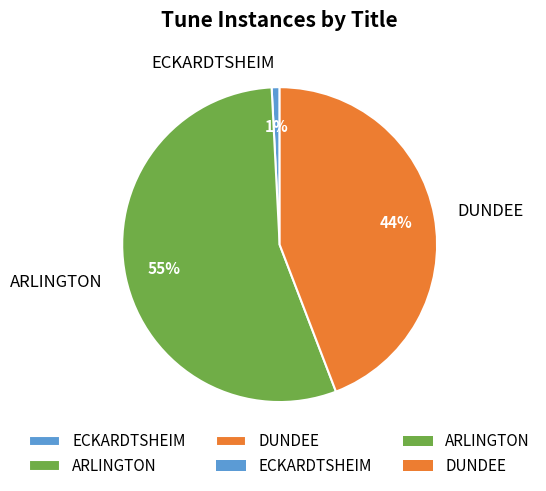

What is the ratio of the value at ARLINGTON to the value at DUNDEE?

1.2